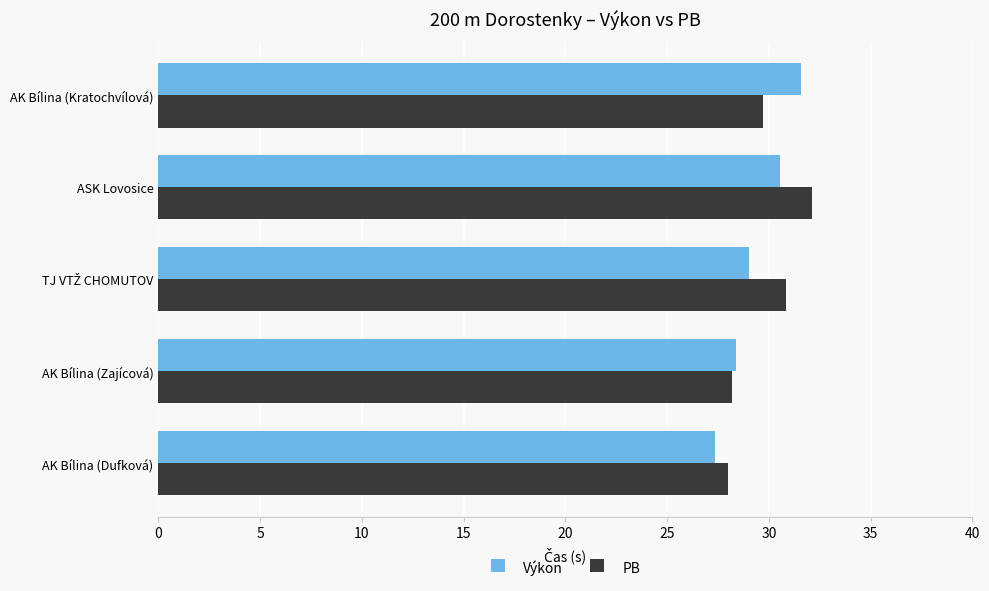

What is the minimum value for Výkon?

27.4